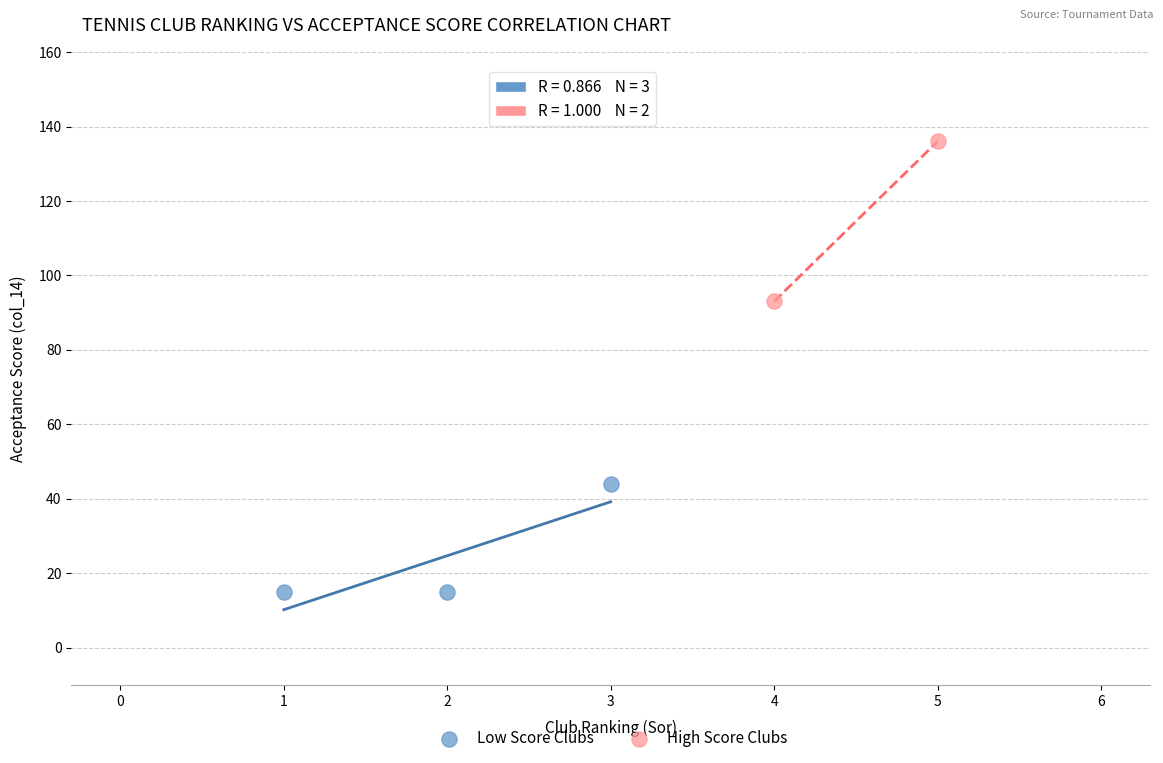

Which series contains the lowest Y value?

Low Score Clubs